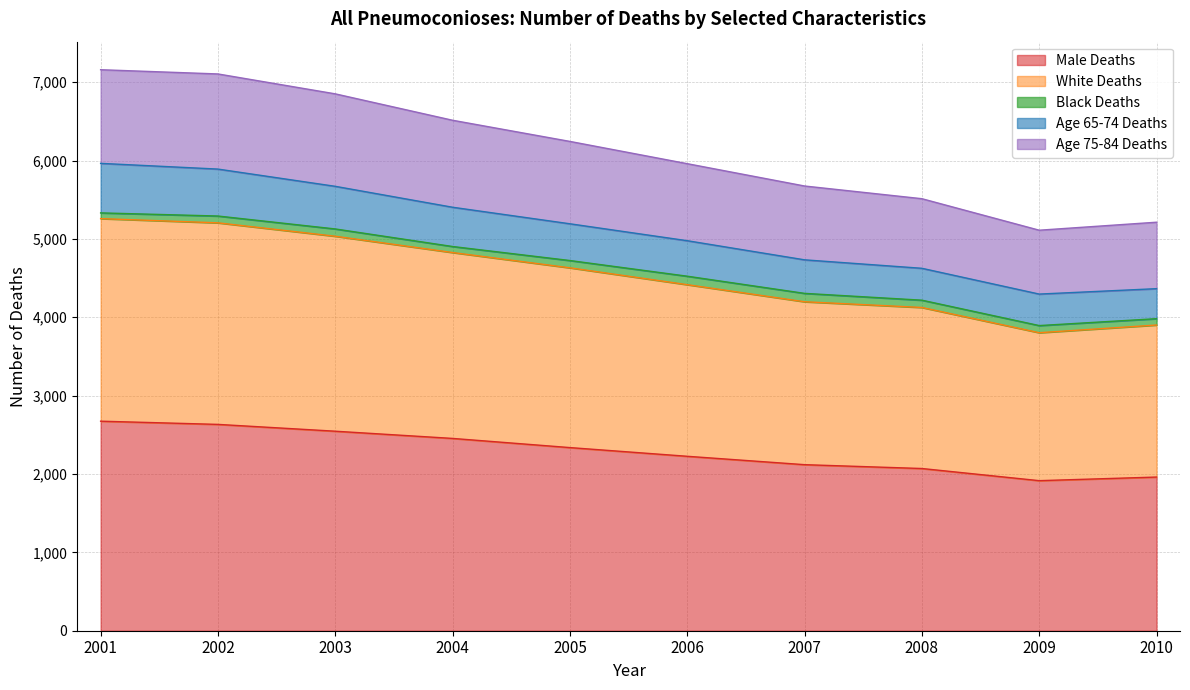

What is the highest value of the Male Deaths series?

2674